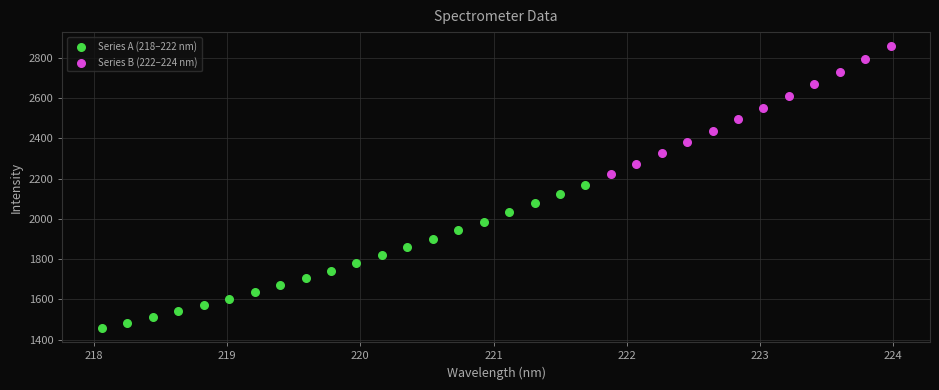

Which series contains the highest Y value?

Series B (222–224 nm)